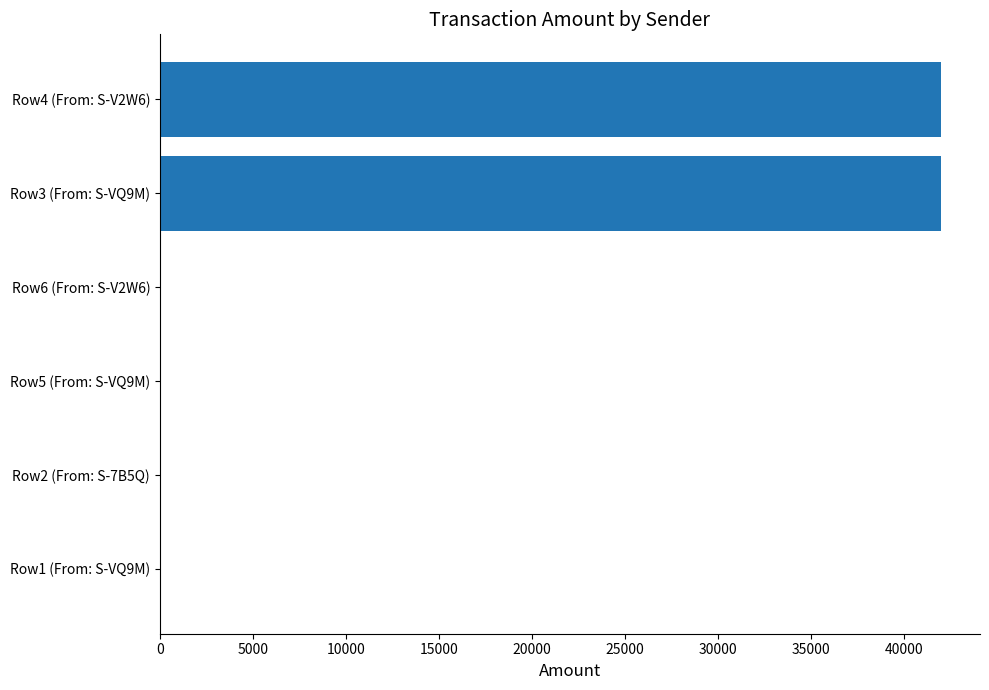

Approximately how many times larger is the value at Row4 (From: S-V2W6) compared to Row3 (From: S-VQ9M)?

1.0